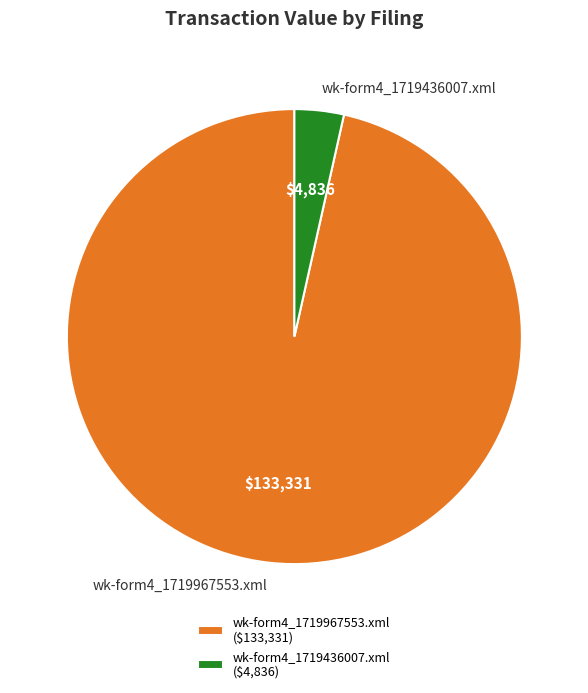

Is it true that wk-form4_1719967553.xml is 96% of the pie?

True